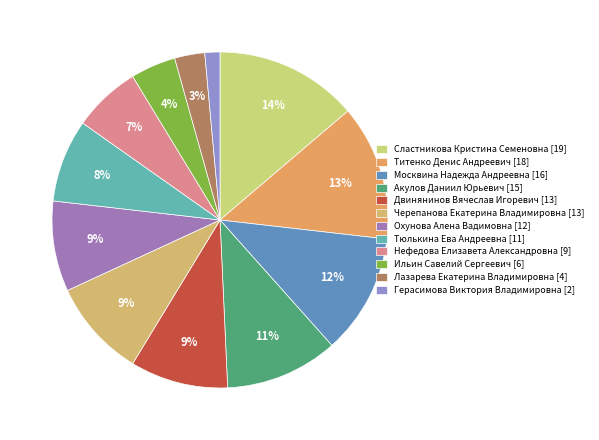

The Тюлькина Ева Андреевна slice represents 8% of the pie. True or false?

True